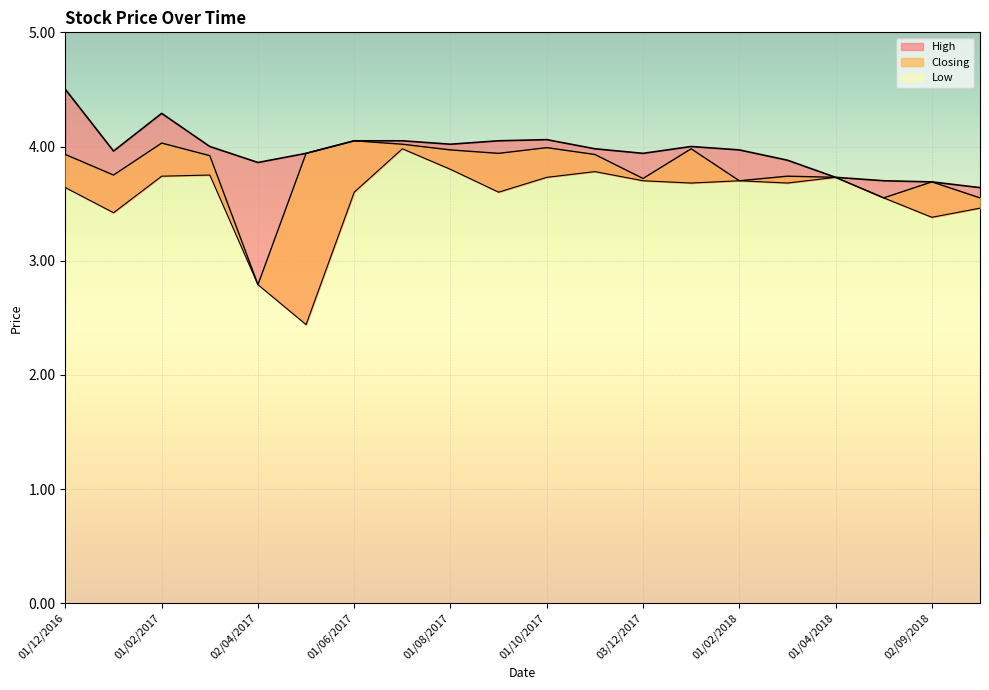

What is the average value of the Closing series?

3.8